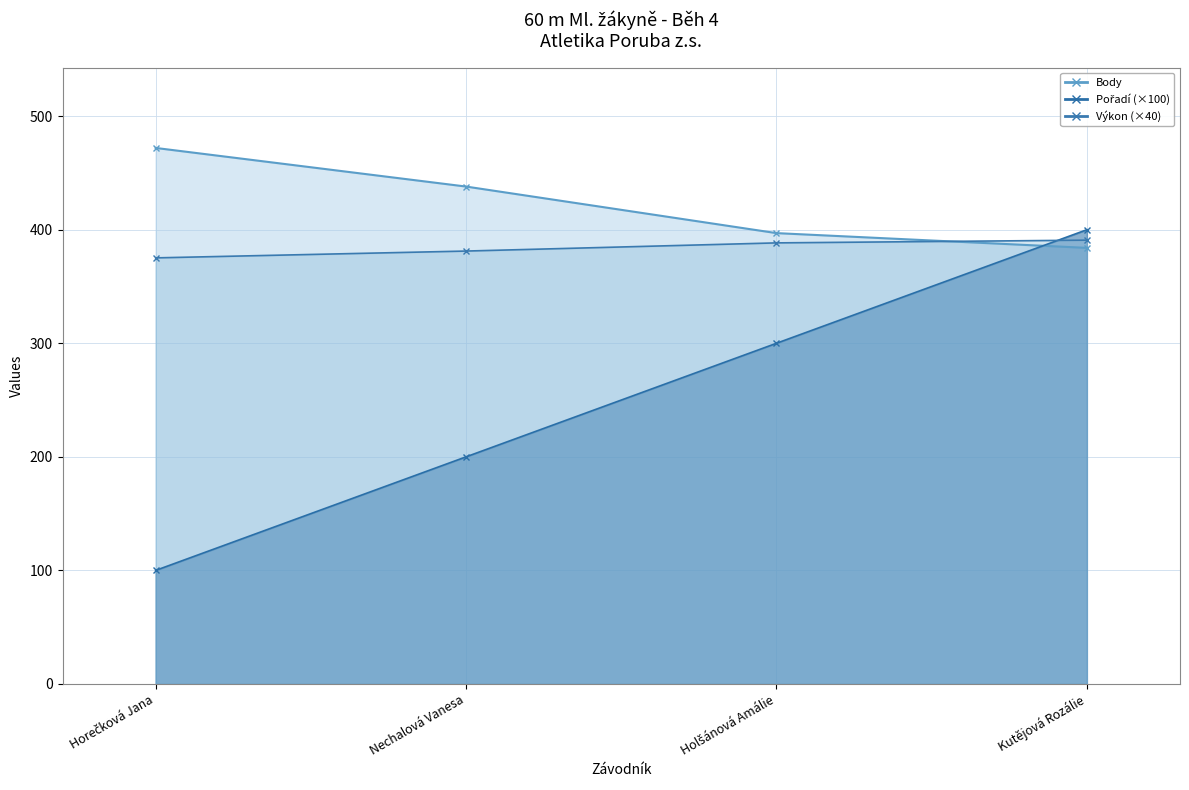

Count the number of categories in the chart.

4